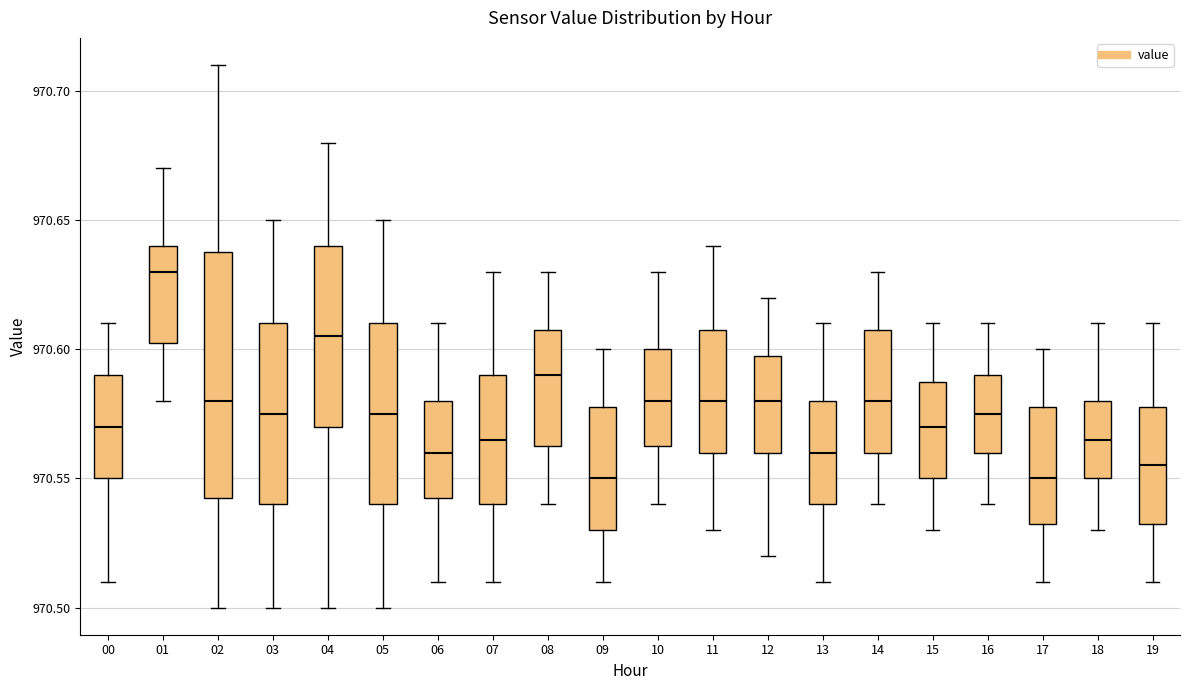

Reading left to right, transcribe this box plot: for each box, give where its median line is, the range the box spans, and where its two whiskers end, as read against the y-axis. The values are not printed on the chart, so give them approximately, as read against the axis.

00: median 970.570, box 970.550 to 970.590, whiskers 970.510 to 970.610
01: median 970.630, box 970.605 to 970.640, whiskers 970.580 to 970.670
02: median 970.580, box 970.545 to 970.640, whiskers 970.500 to 970.710
03: median 970.575, box 970.540 to 970.610, whiskers 970.500 to 970.650
04: median 970.605, box 970.570 to 970.640, whiskers 970.500 to 970.680
05: median 970.575, box 970.540 to 970.610, whiskers 970.500 to 970.650
06: median 970.560, box 970.545 to 970.580, whiskers 970.510 to 970.610
07: median 970.565, box 970.540 to 970.590, whiskers 970.510 to 970.630
08: median 970.590, box 970.565 to 970.610, whiskers 970.540 to 970.630
09: median 970.550, box 970.530 to 970.580, whiskers 970.510 to 970.600
10: median 970.580, box 970.565 to 970.600, whiskers 970.540 to 970.630
11: median 970.580, box 970.560 to 970.610, whiskers 970.530 to 970.640
12: median 970.580, box 970.560 to 970.600, whiskers 970.520 to 970.620
13: median 970.560, box 970.540 to 970.580, whiskers 970.510 to 970.610
14: median 970.580, box 970.560 to 970.610, whiskers 970.540 to 970.630
15: median 970.570, box 970.550 to 970.590, whiskers 970.530 to 970.610
16: median 970.575, box 970.560 to 970.590, whiskers 970.540 to 970.610
17: median 970.550, box 970.535 to 970.580, whiskers 970.510 to 970.600
18: median 970.565, box 970.550 to 970.580, whiskers 970.530 to 970.610
19: median 970.555, box 970.535 to 970.580, whiskers 970.510 to 970.610